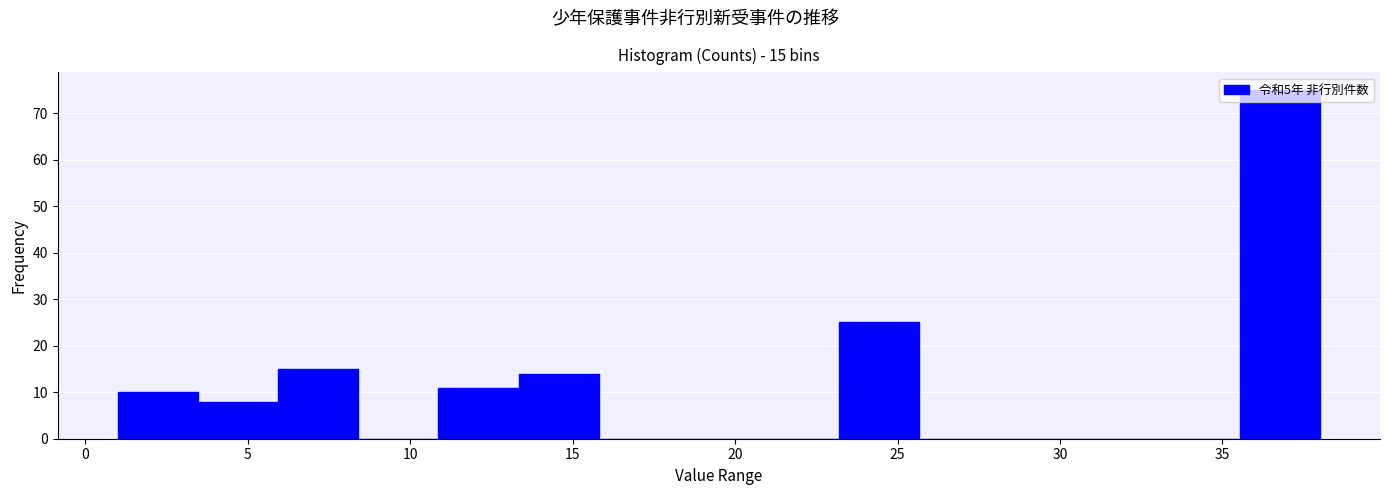

Which range on the x-axis has the tallest bar?

35.5 to 38.0